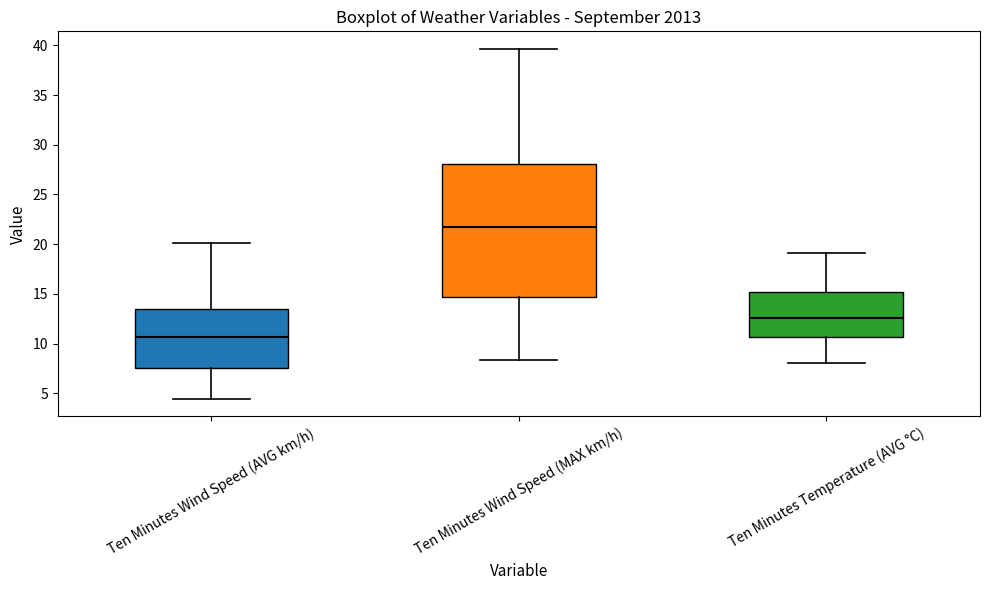

Reading left to right, read every box against the y-axis: the position of its median line, the range the box covers, and the ends of its whiskers. The values are not printed on the chart, so give them approximately, as read against the axis.

Ten Minutes Wind Speed (AVG km/h): median 10.5, box 7.5 to 13.5, whiskers 4.5 to 20.0
Ten Minutes Wind Speed (MAX km/h): median 21.5, box 14.5 to 28.0, whiskers 8.5 to 39.5
Ten Minutes Temperature (AVG °C): median 12.5, box 10.5 to 15.0, whiskers 8.0 to 19.0